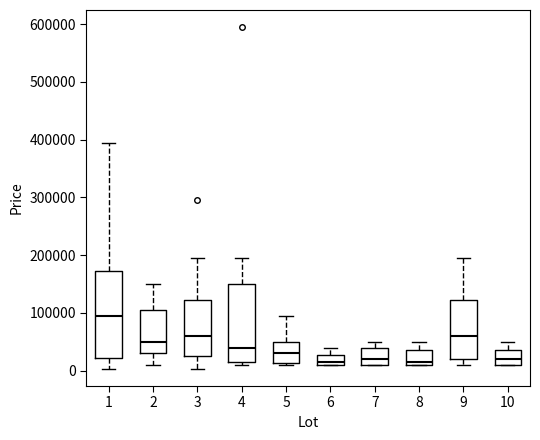

Where is the upper edge of the box at x = 8 on the y-axis? The values are not printed on the chart, so give them approximately, as read against the axis.

30000